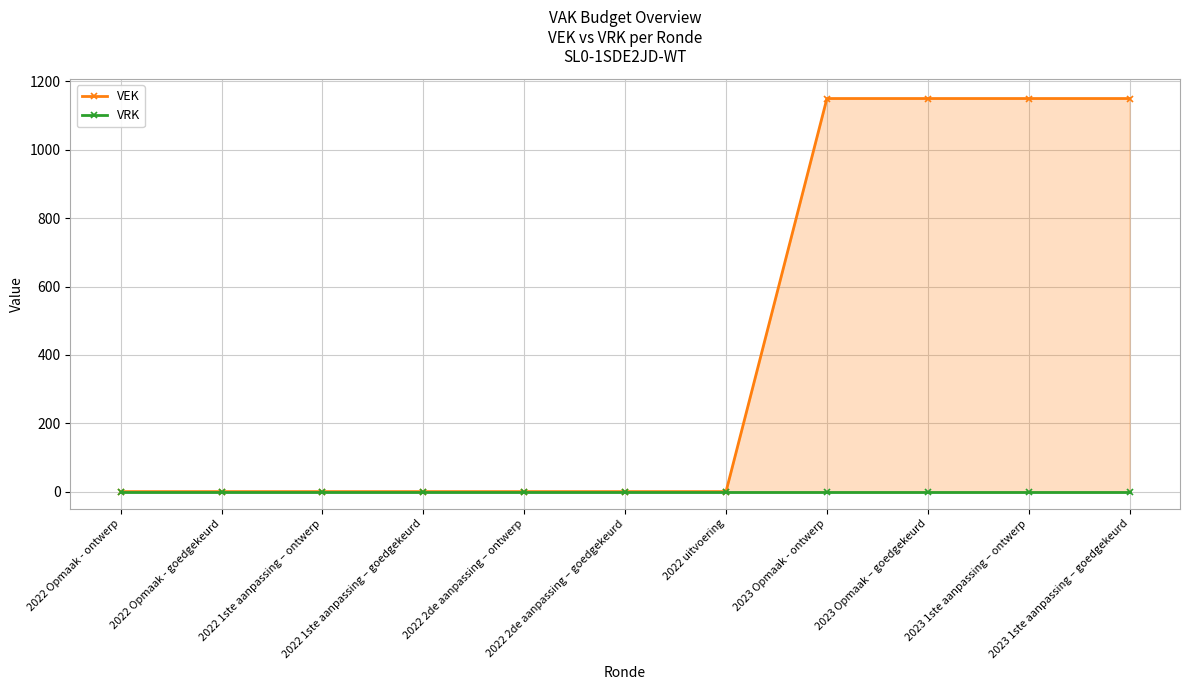

True or false: VEK has more than 1 interior local peaks.

False